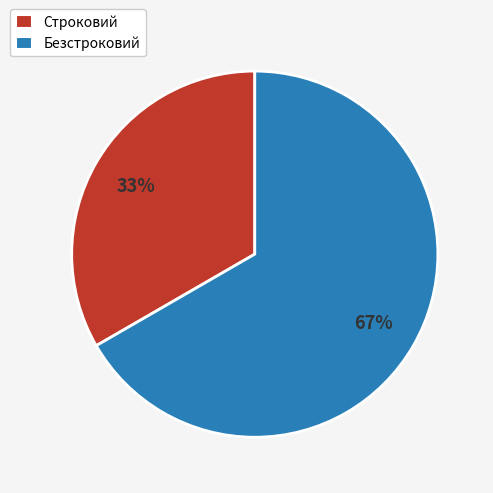

To the nearest percent, what is the combined percentage of Строковий and Безстроковий?

100%